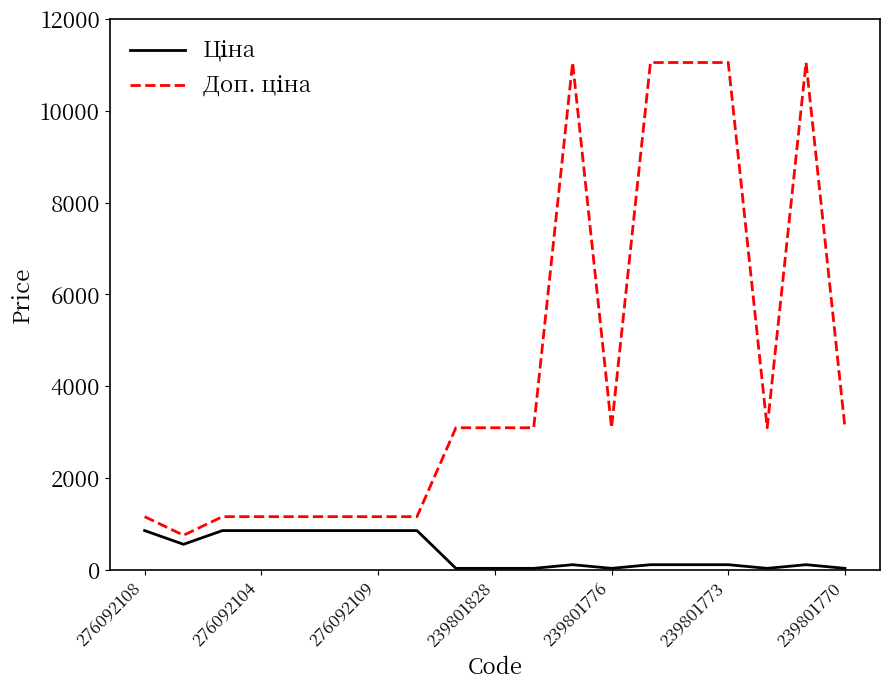

Which series has the largest range (max minus min)?

Доп. ціна